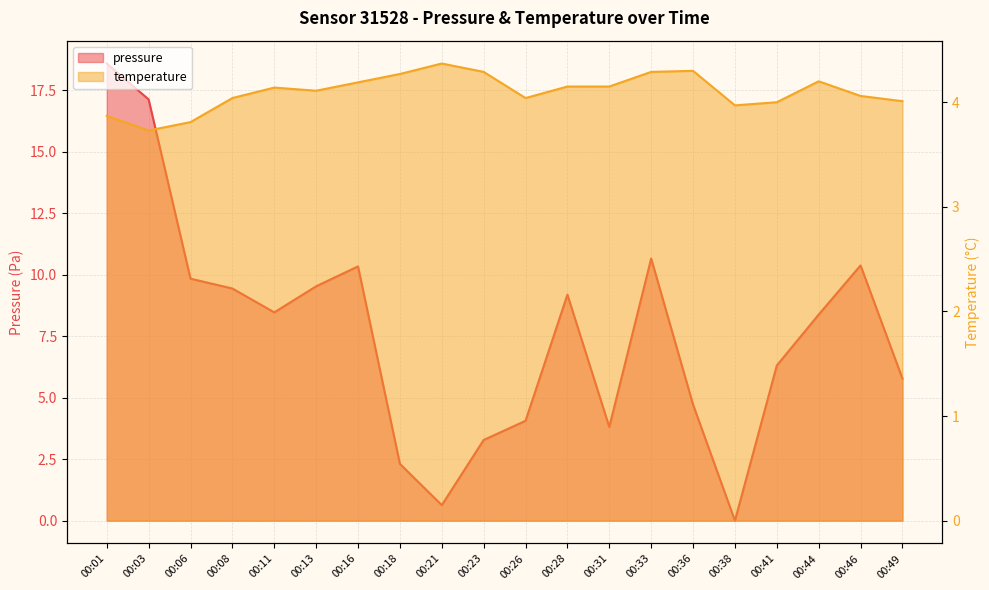

At which category does temperature reach its first local peak?

00:11